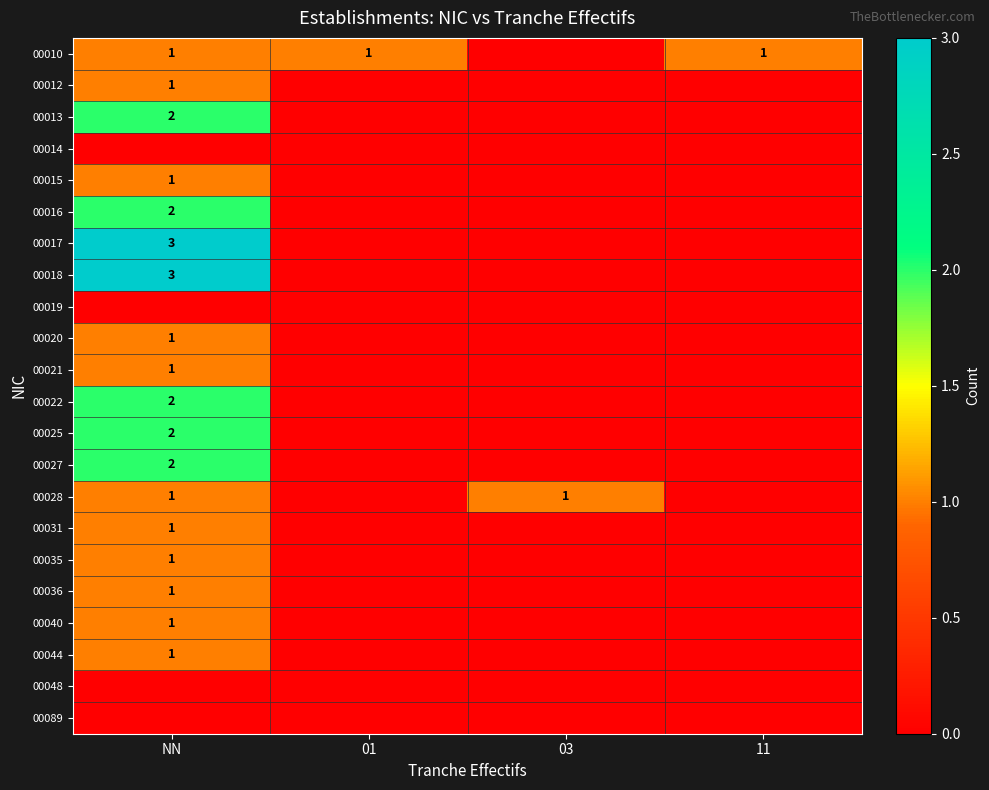

What is the difference between the highest and lowest values at 11?

1